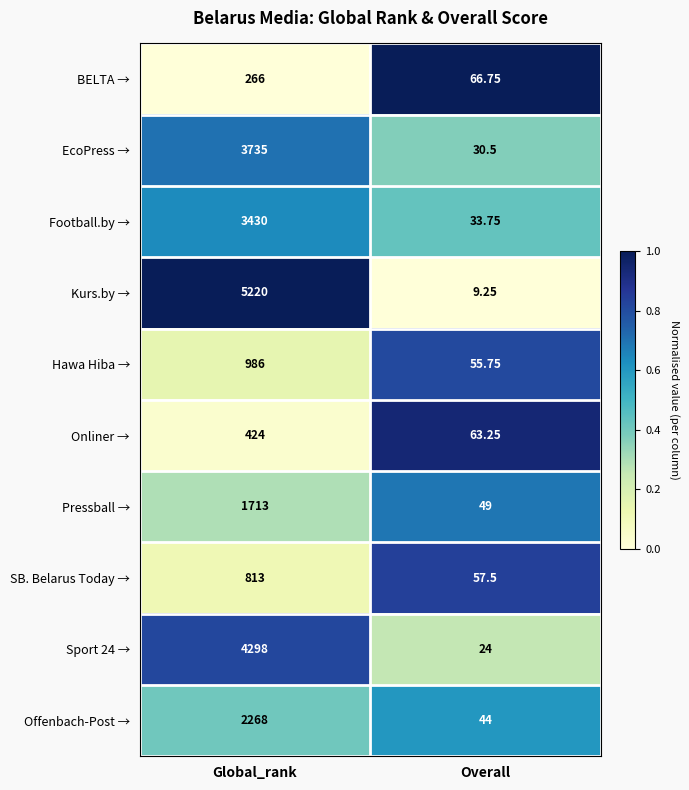

Is the value of EcoPress → at Overall greater than the value of BELTA → at Global_rank?

No